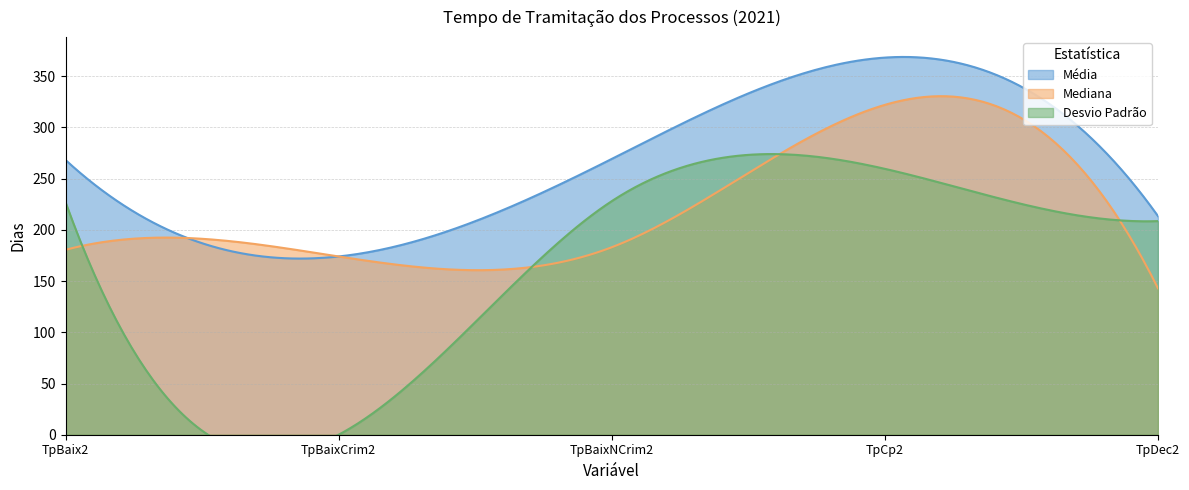

Is it true that mediana equals 318.8 at TpBaixNCrim2?

False